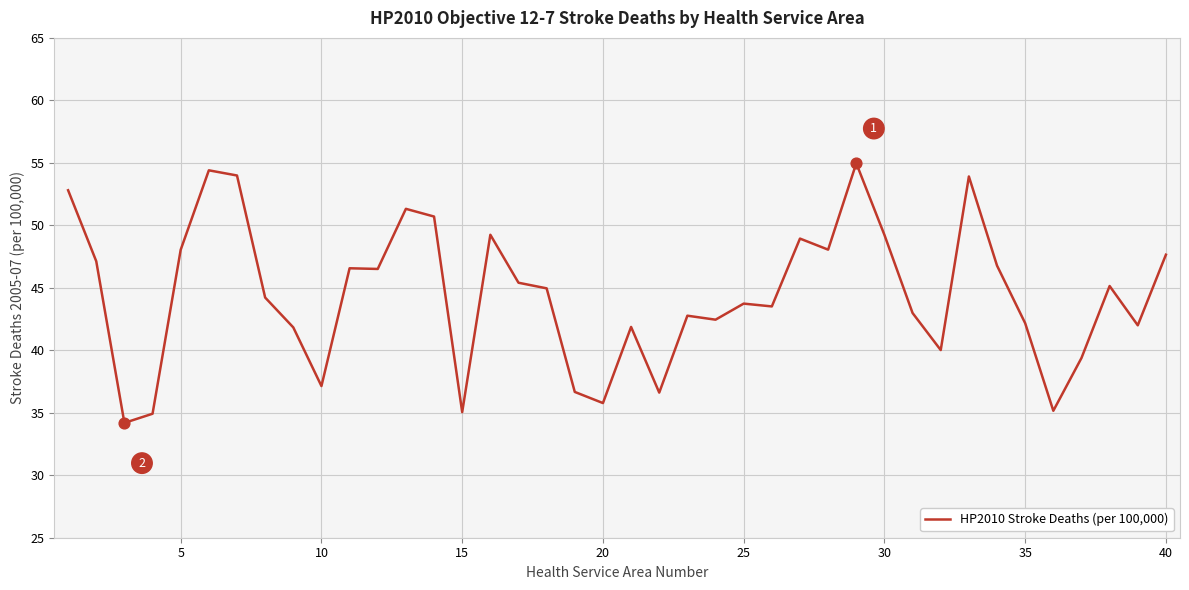

What is the greatest value displayed?

55.0